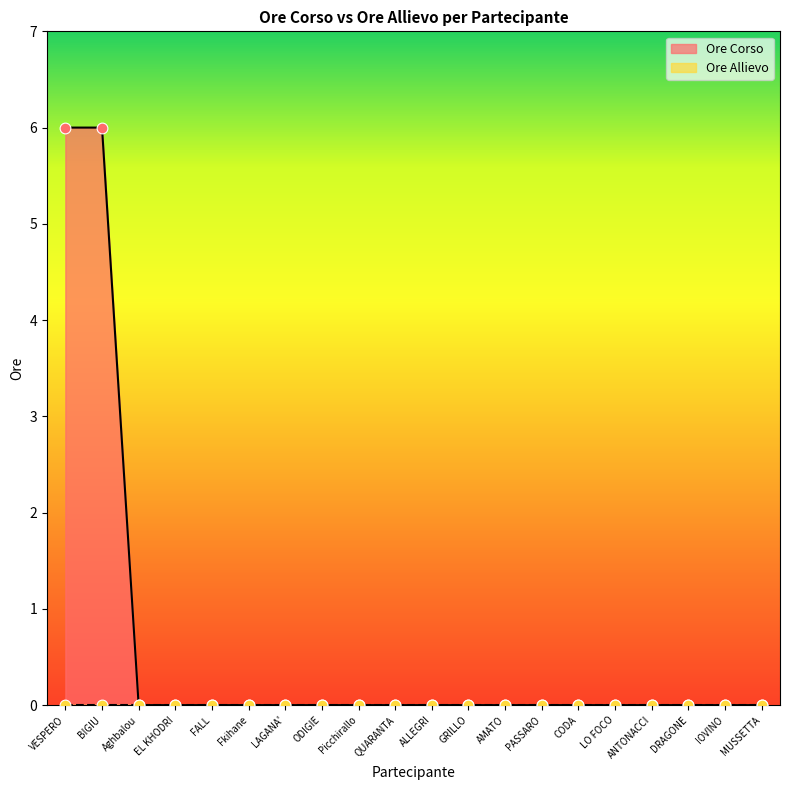

What is the change in value from VESPERO to MUSSETTA?

-6